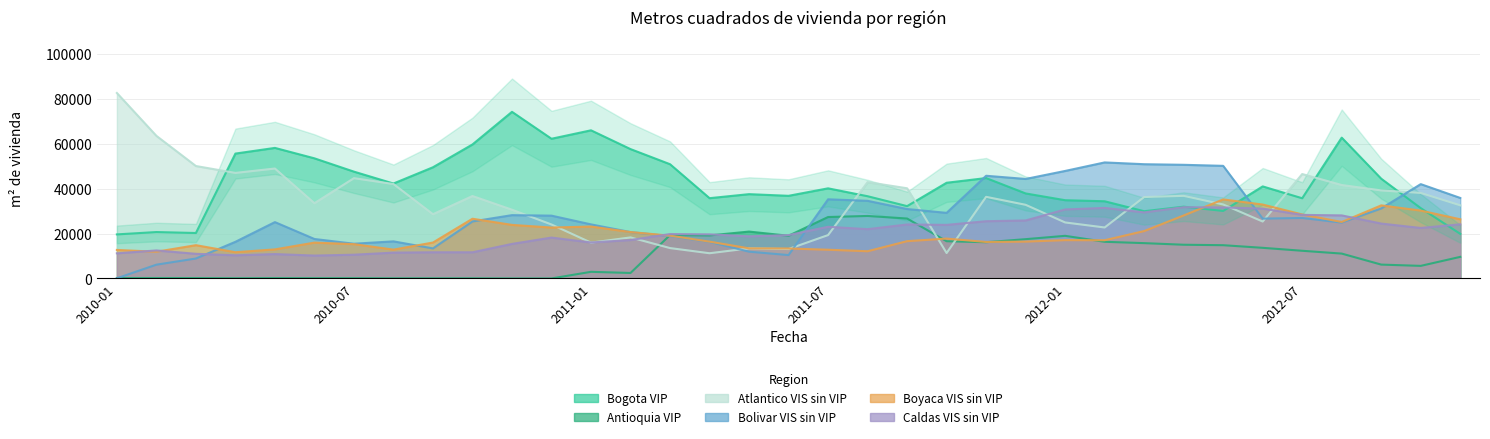

Where do Boyaca VIS sin VIP and Atlantico VIS sin VIP first cross each other?

2010-12 and 2011-01